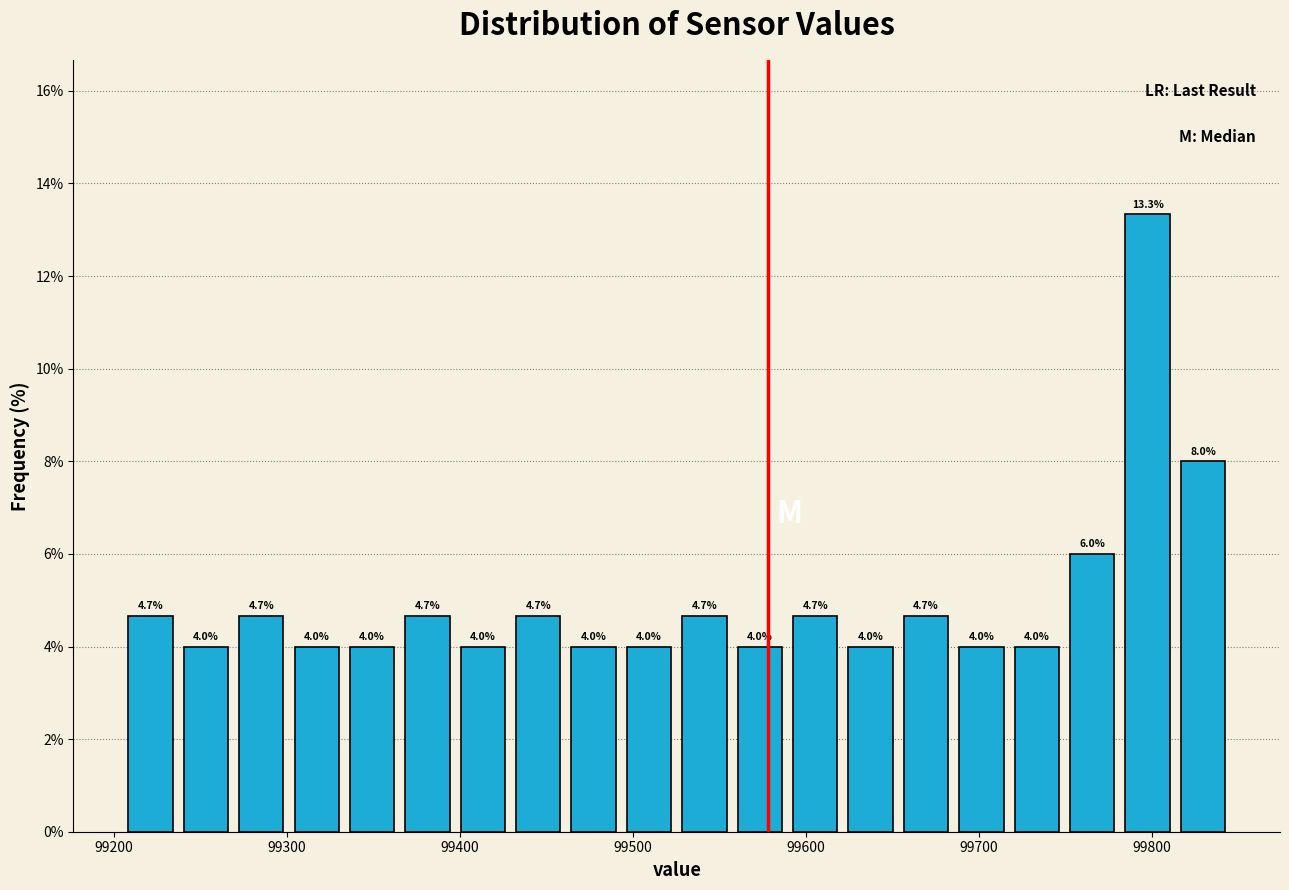

Read against the x-axis, roughly where is the centre of the tallest bar?

99800